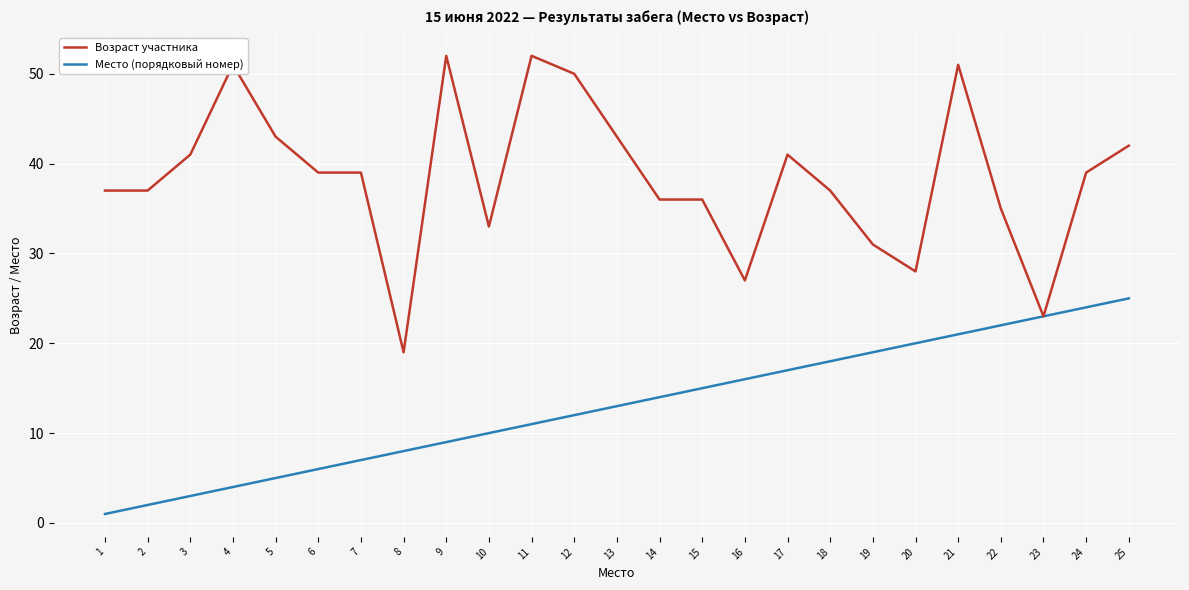

Between 3 and 14, which series saw the biggest shift?

Место (порядковый номер)